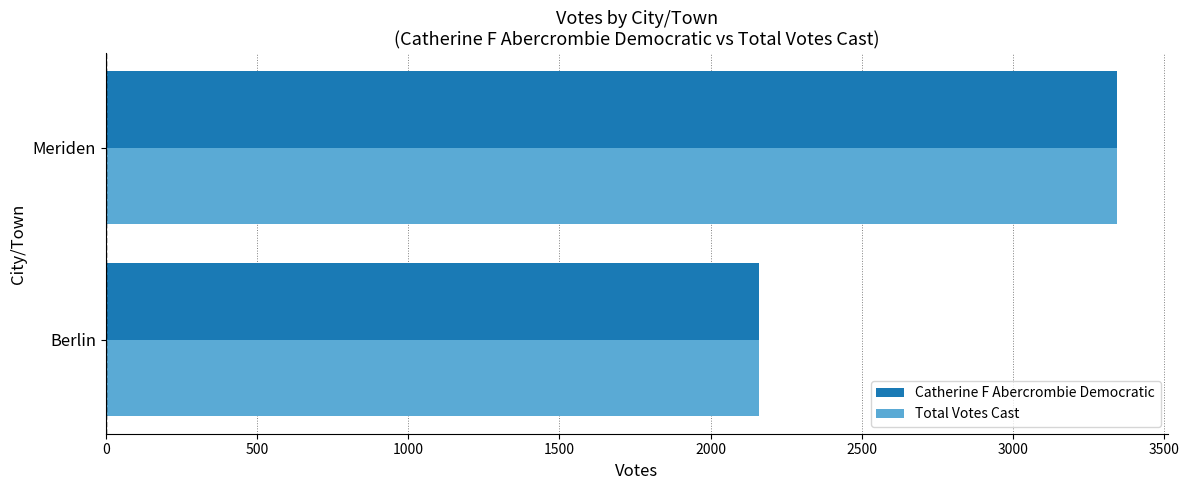

At which category is the sum across all series the highest?

Meriden